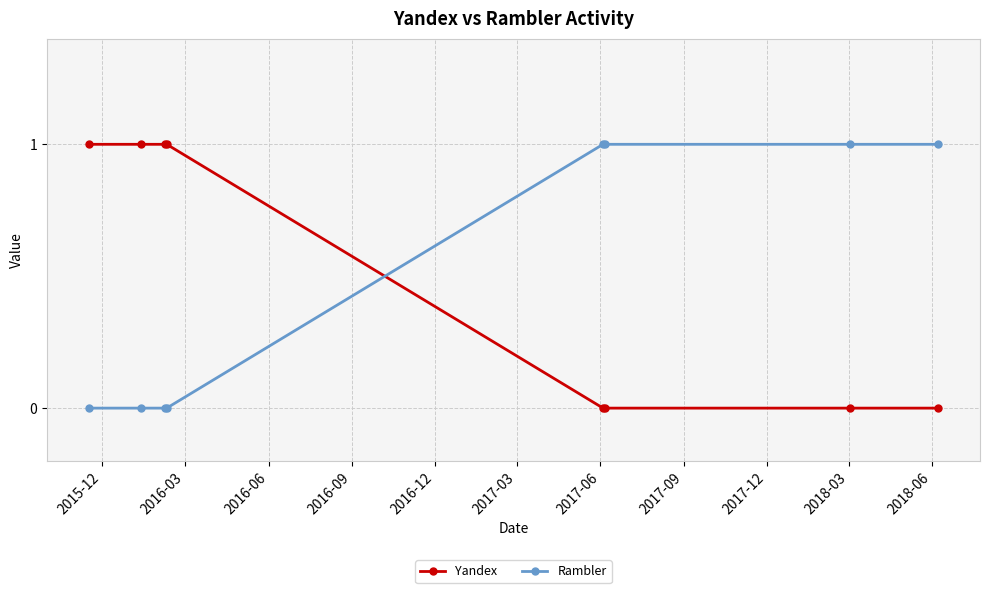

After their last crossing, which series has the higher values: Rambler or Yandex?

Rambler